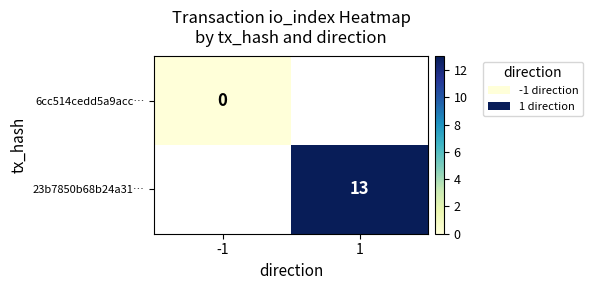

At how many categories does at least one series exceed 1?

1